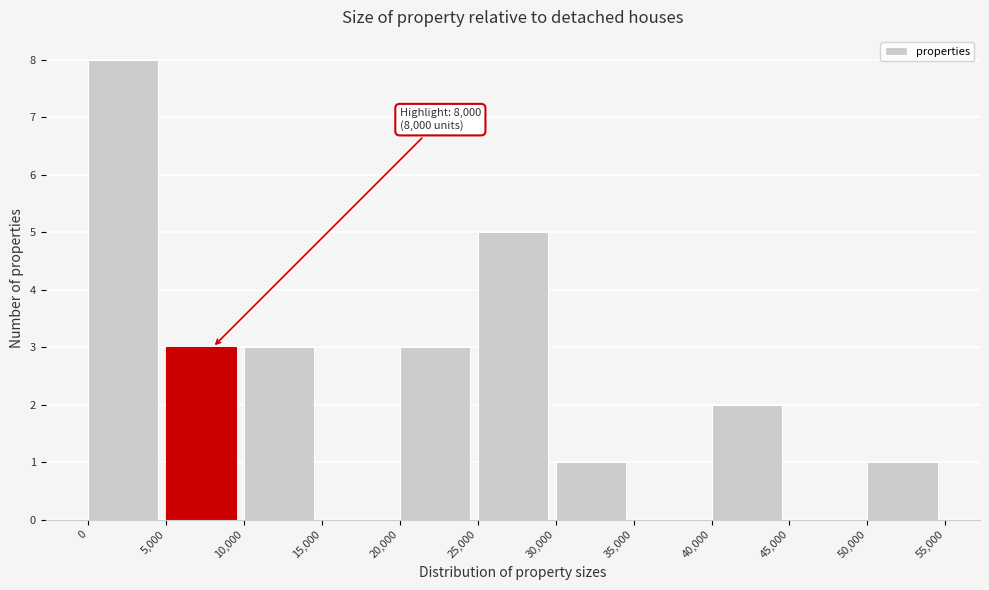

Which range on the x-axis has the tallest bar?

0 to 5,000